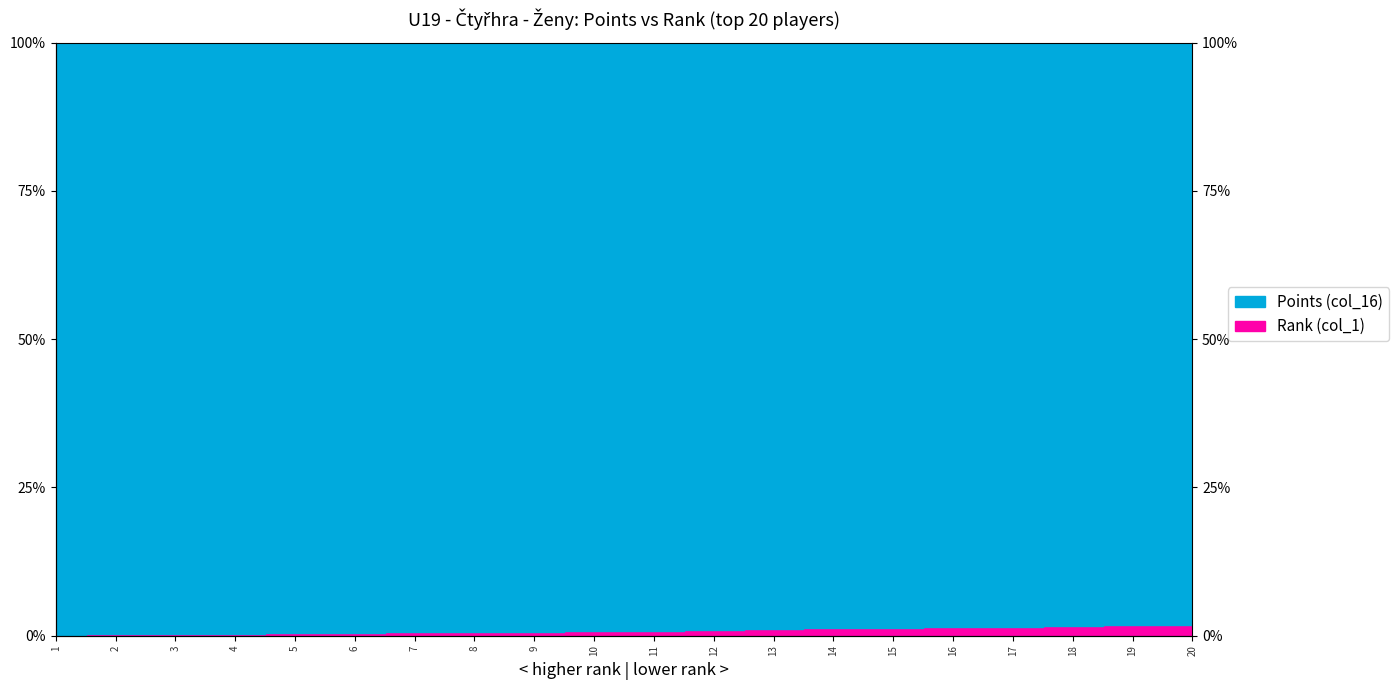

The chart shows a value of 0.4 at 13. True or false?

False